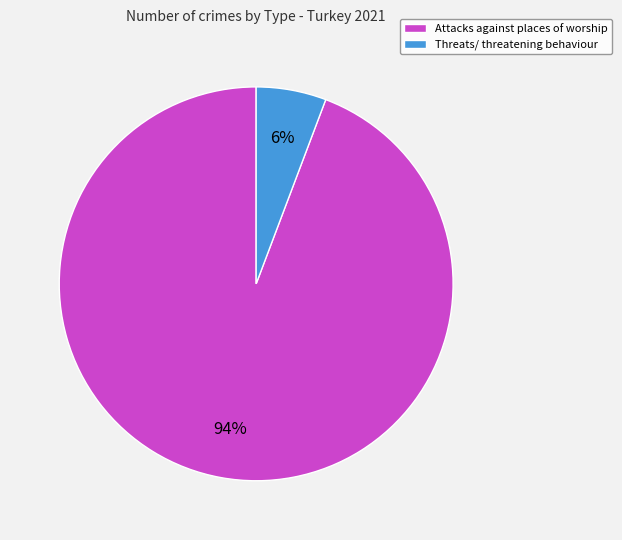

Is the sum of Attacks against places of worship and Threats/ threatening behaviour greater than half?

Yes